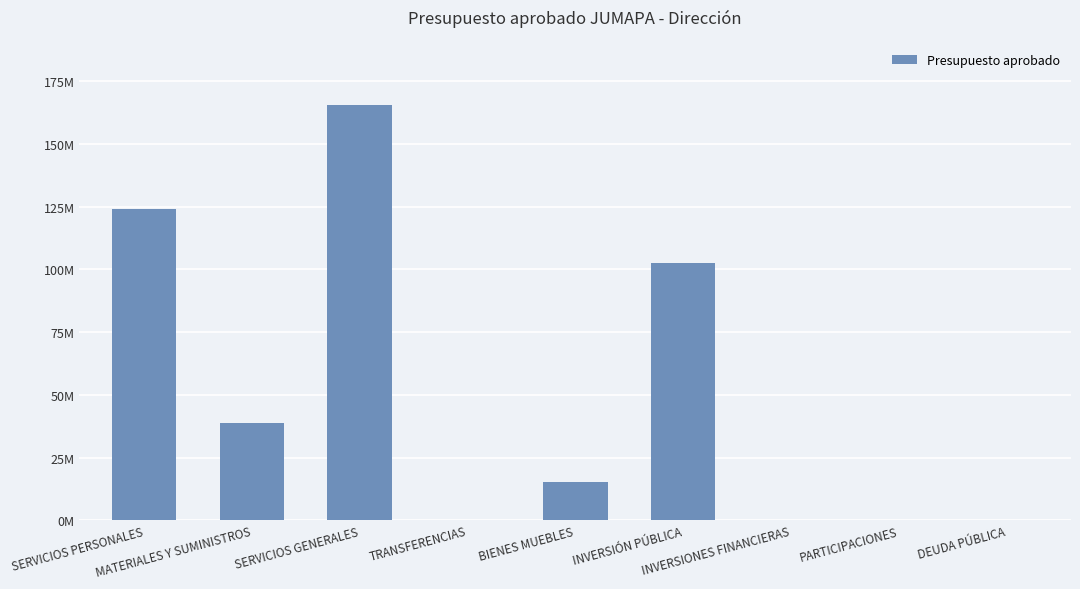

Are the bars horizontal?

No